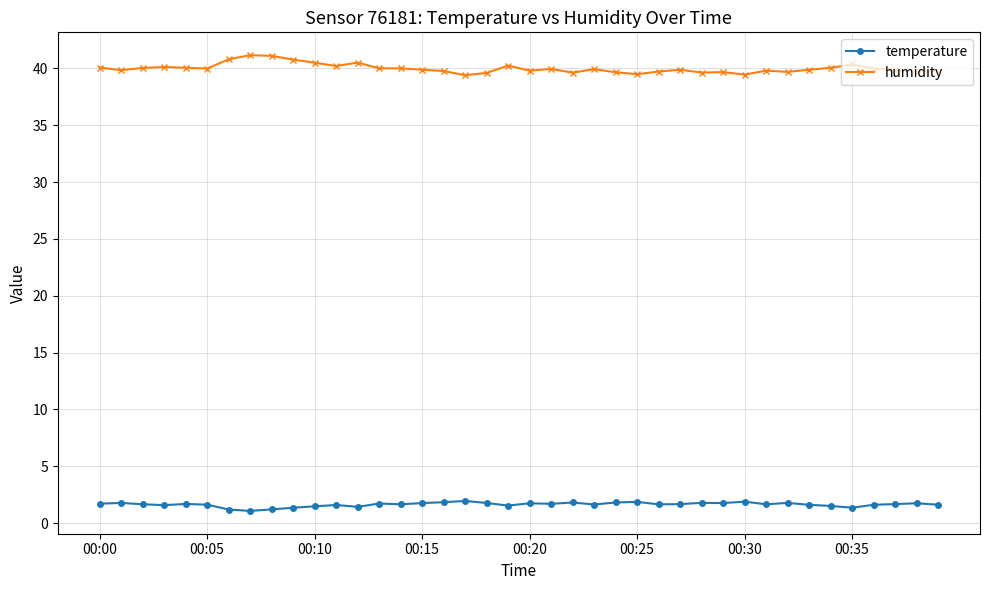

What is the sum of all temperature values?

65.7